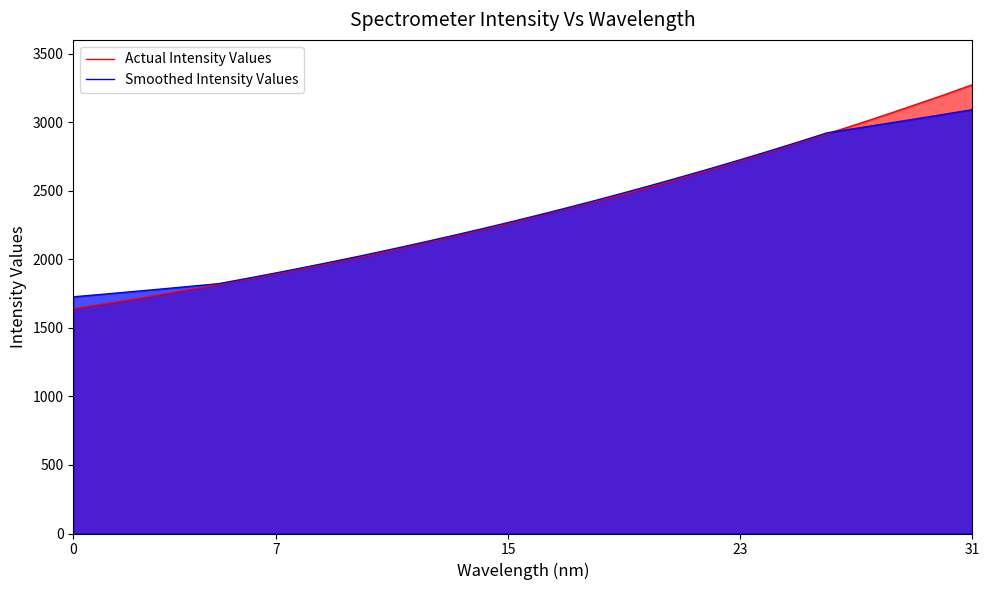

How many data points in Actual Intensity Values are above 2314?

16